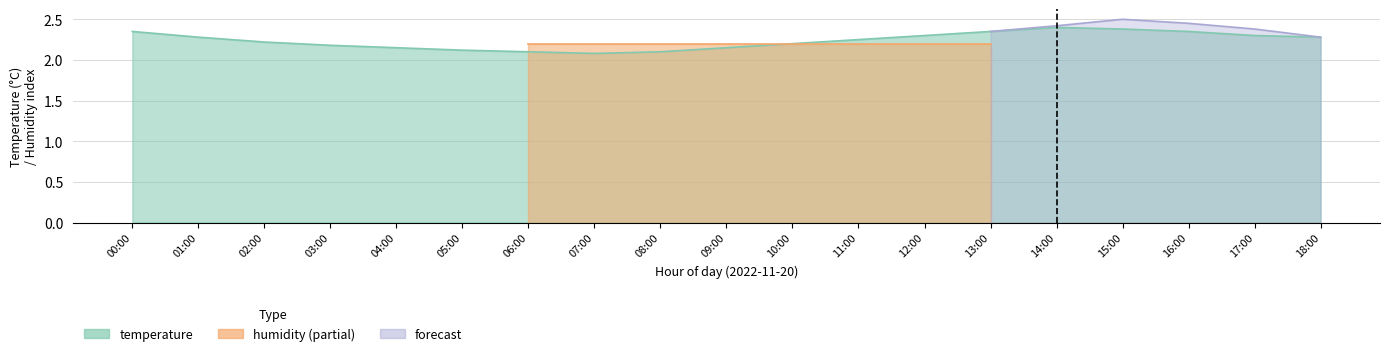

What is the sum of the values at 05:00 and 12:00?

4.4